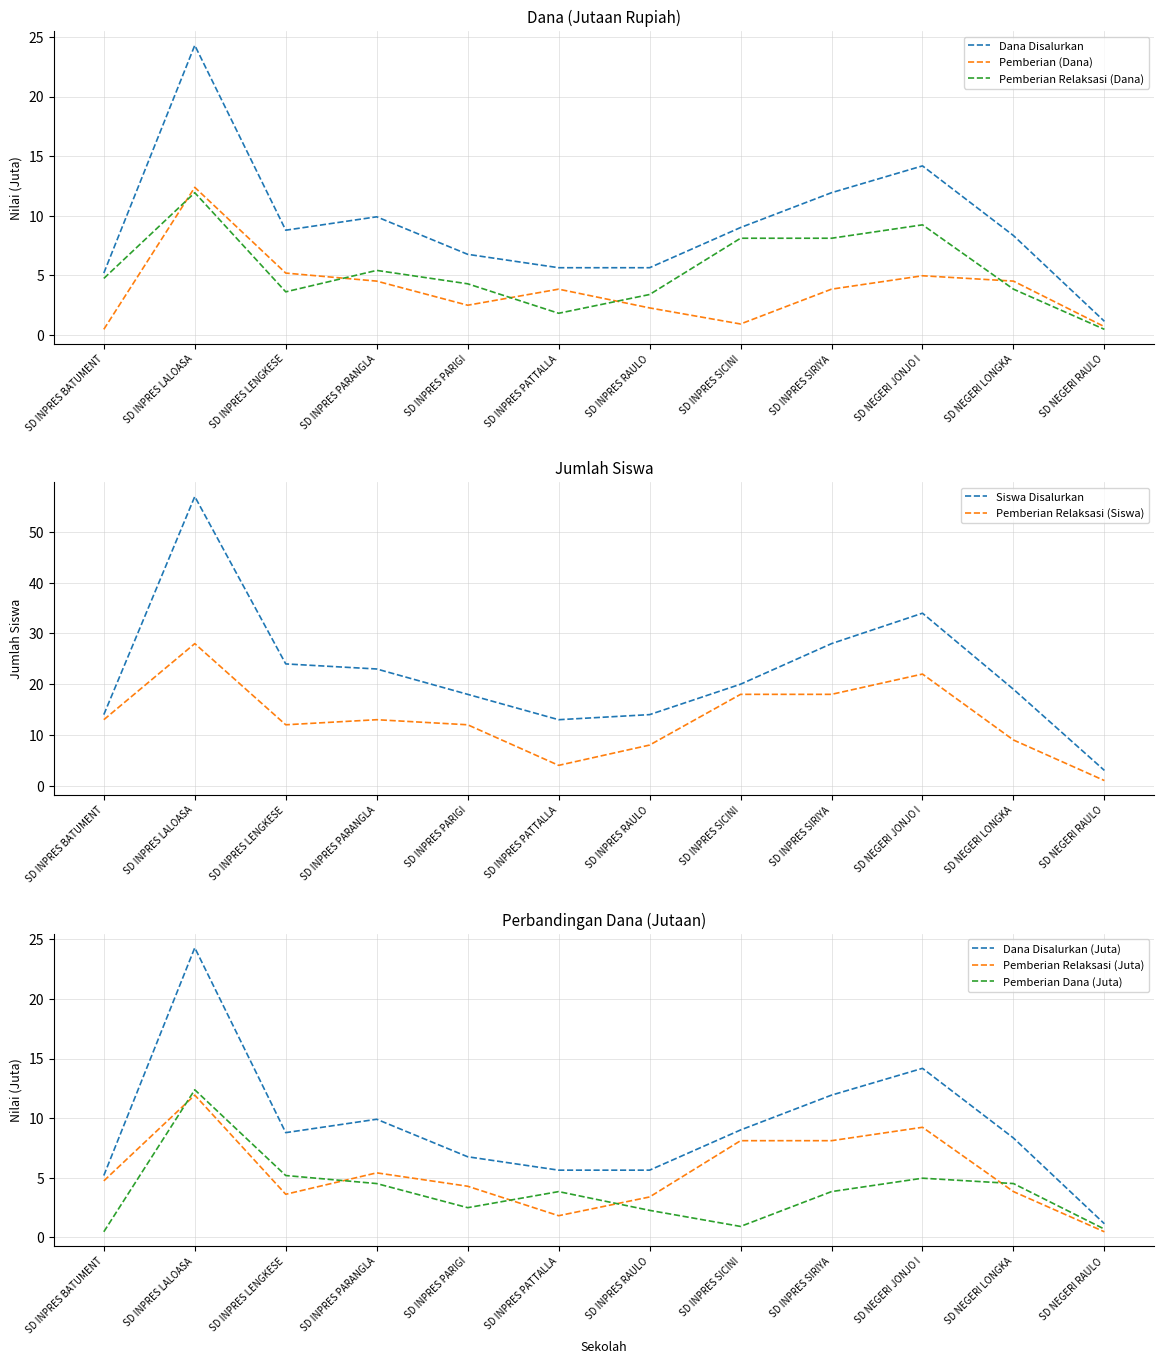

At which category is the sum across all series the highest?

SD INPRES LALOASA